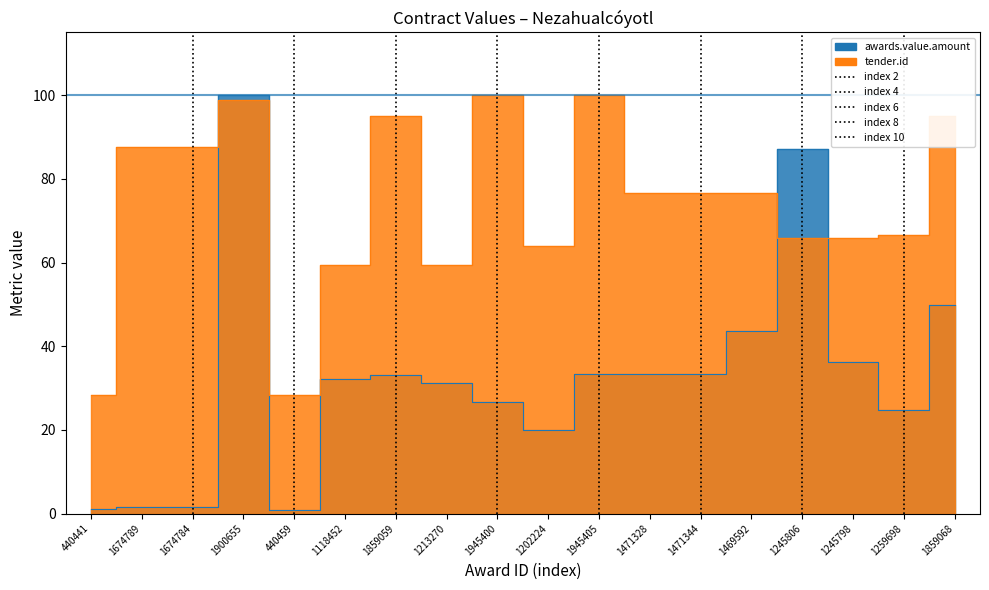

Which series has the largest total across all categories?

tender.id